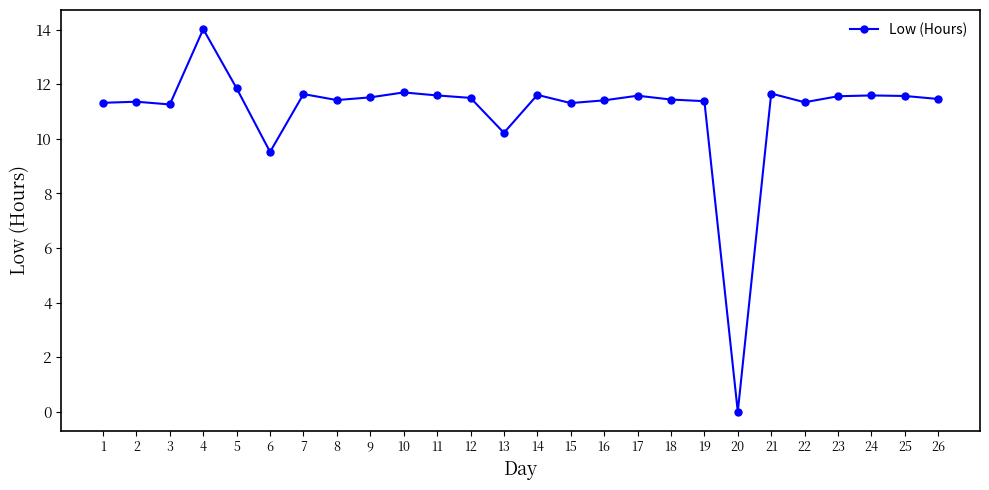

At which label is the value closest to 7?

6